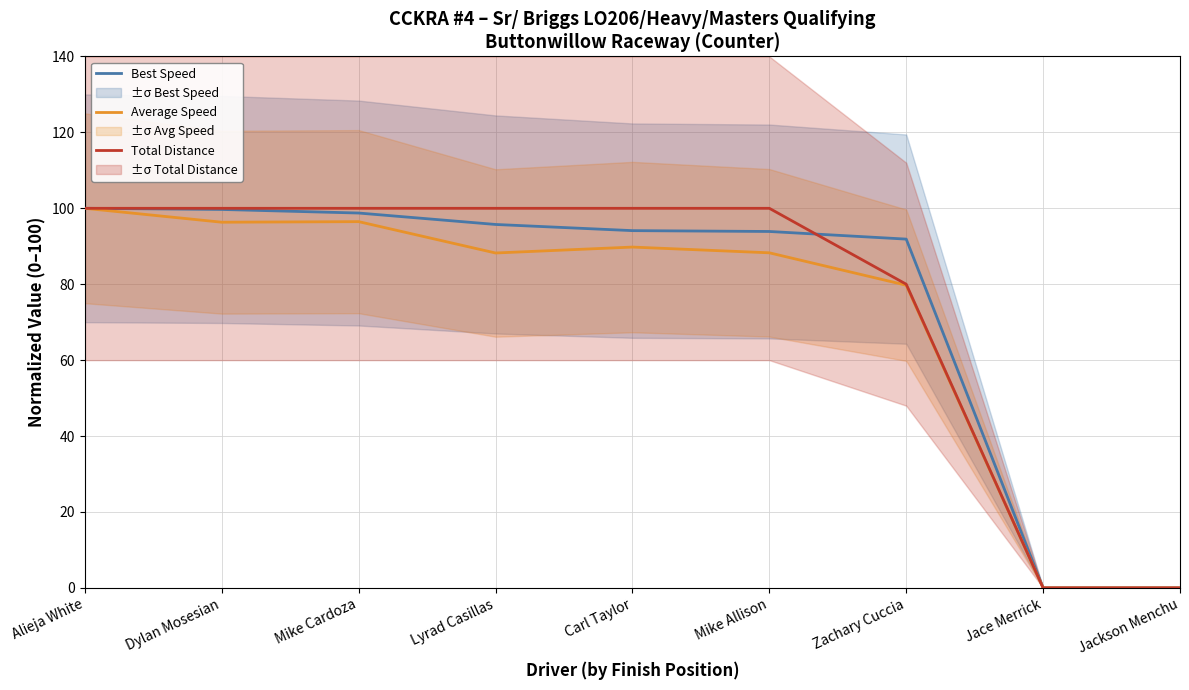

At which label is Average Speed closest to 50?

Zachary Cuccia